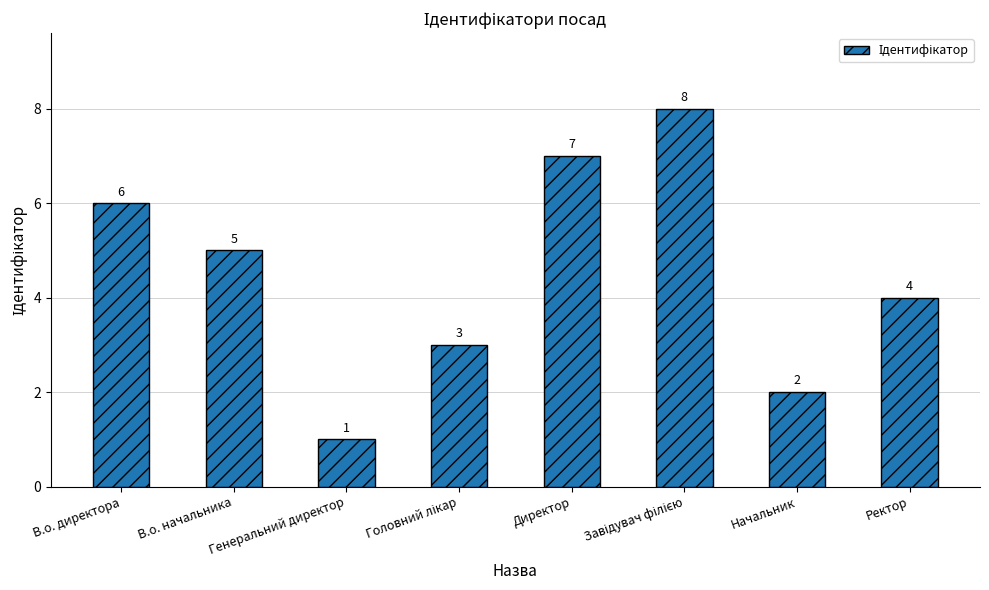

What is the sum of the values at Ректор and В.о. начальника?

9